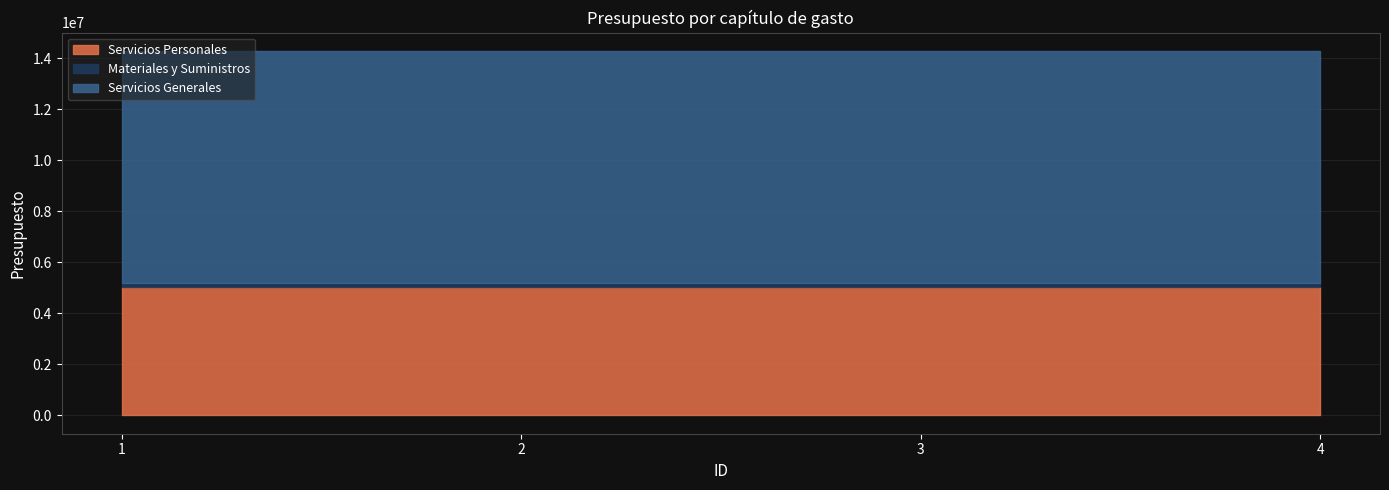

How many lines are shown in the chart?

3